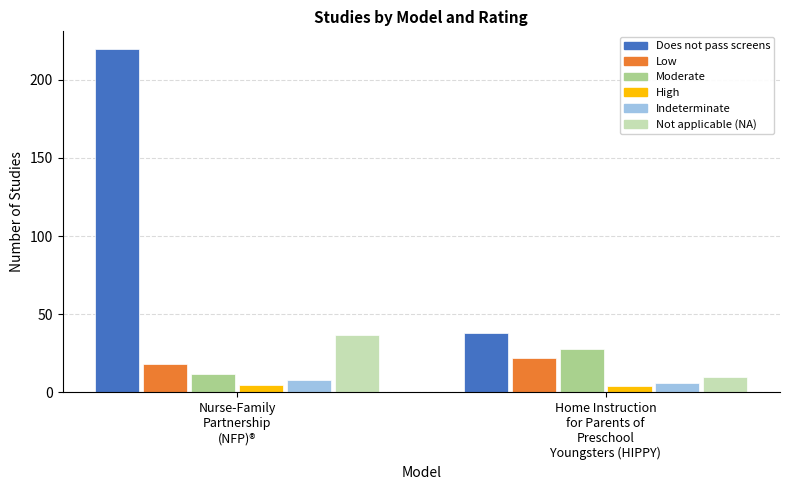

Which series has the largest total across all categories?

Does not pass screens